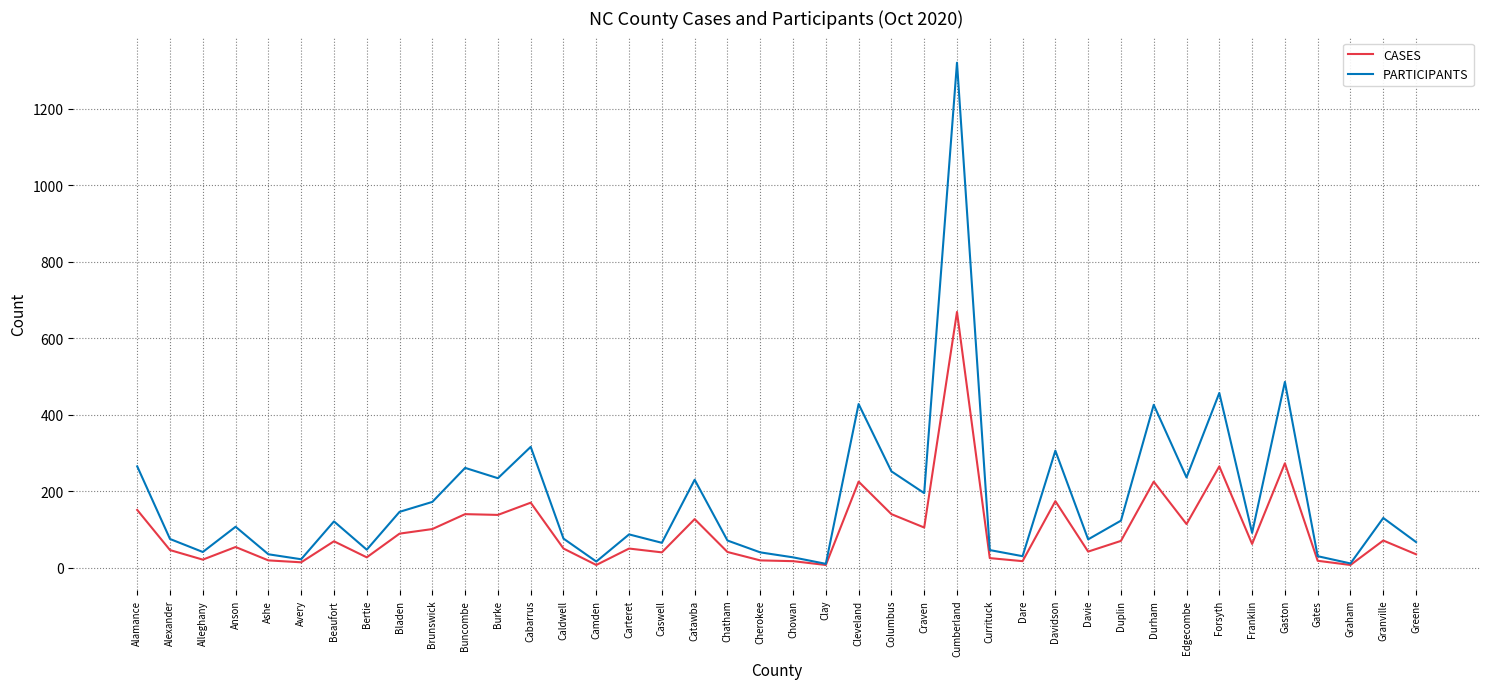

What is the sum of all CASES values?

3934